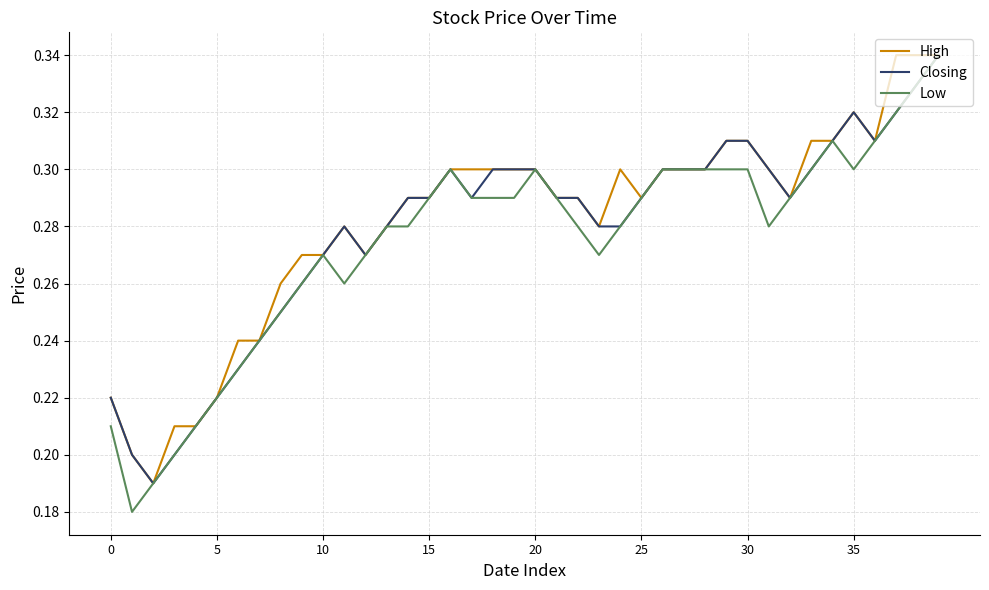

Does the chart have visible grid lines?

Yes